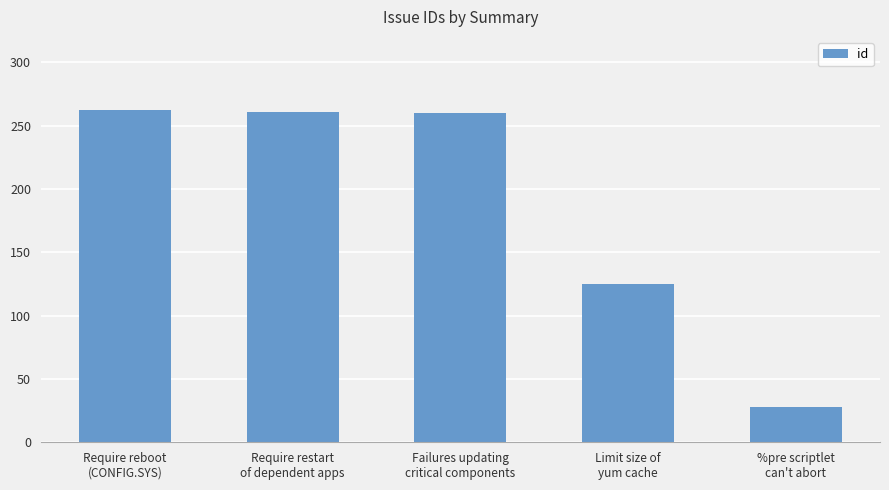

Is it true that the value at %pre scriptlet
can't abort is 8?

False